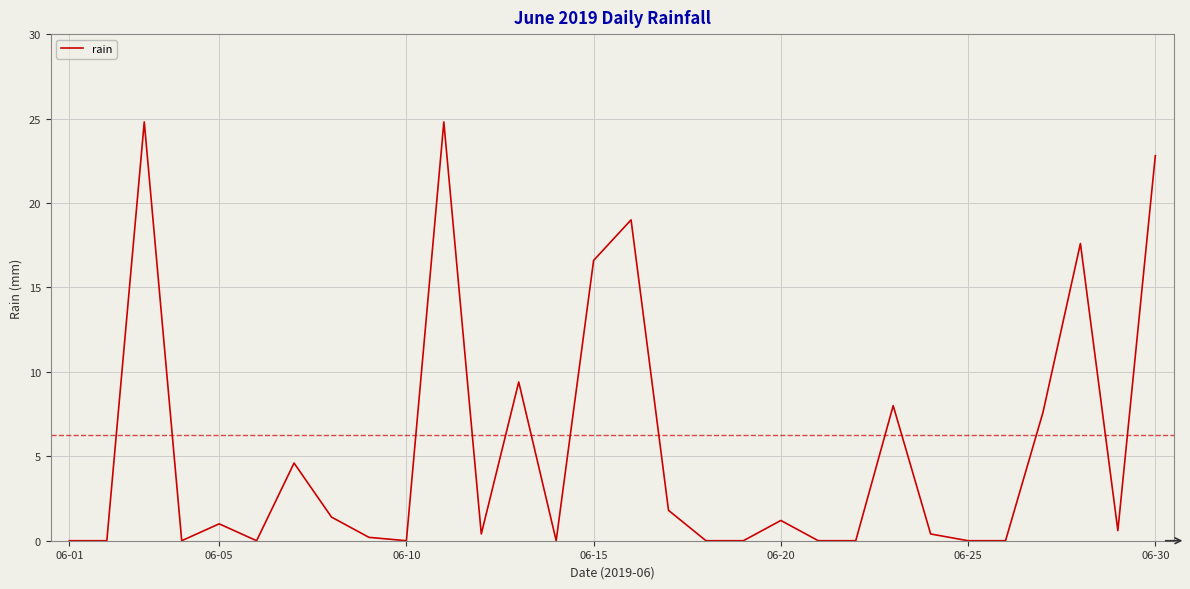

What is the difference between the maximum and minimum values?

24.8